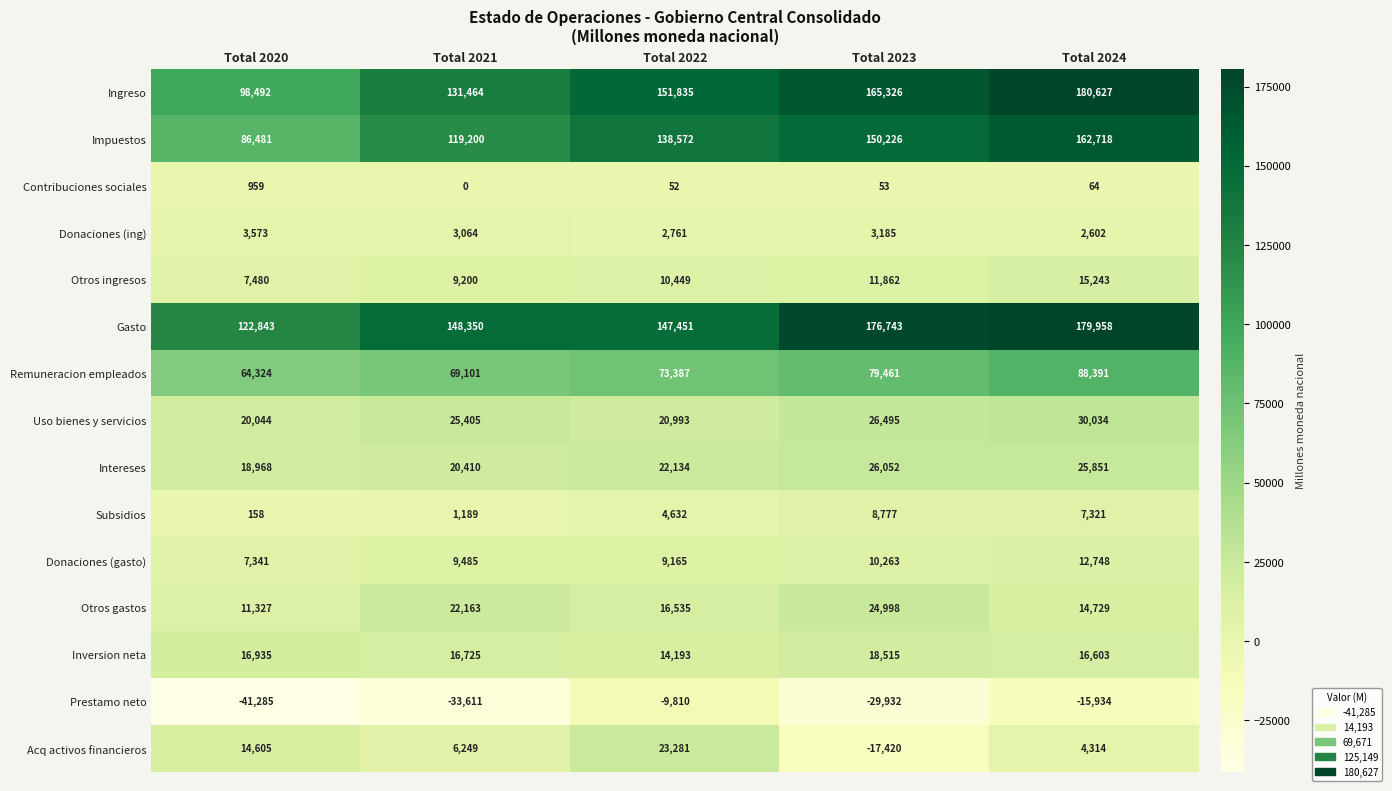

What is the total value across all series at Total 2024?

725269